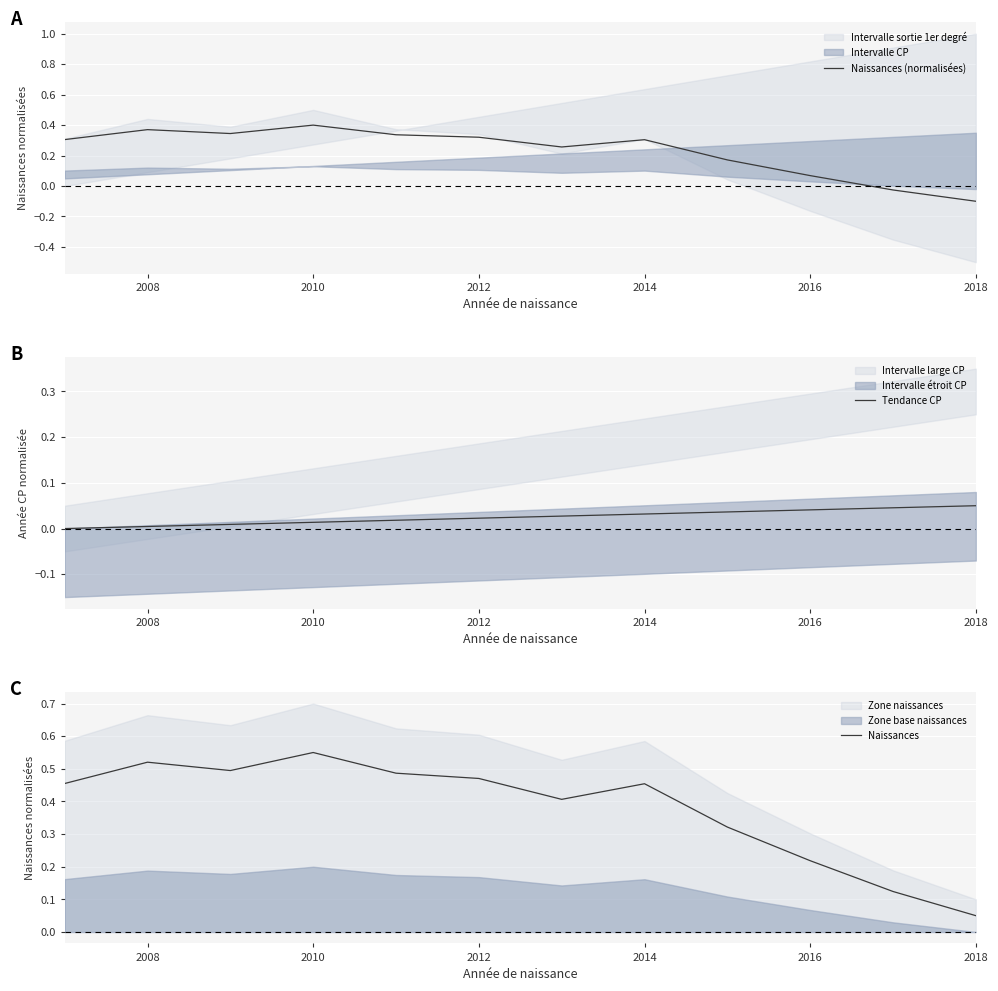

Which series has the widest spread of values?

Naissances (normalisées)